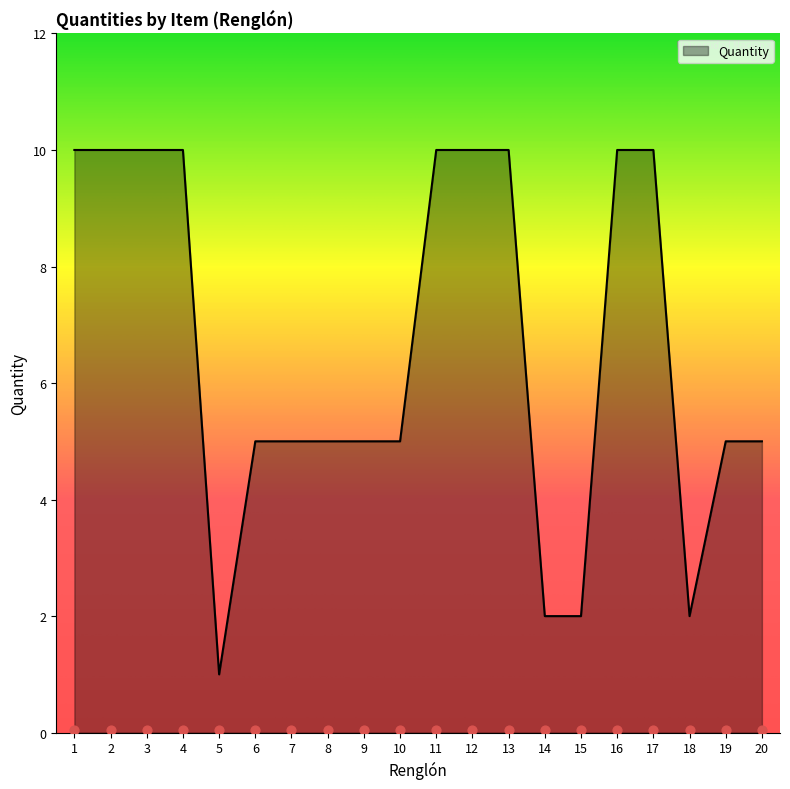

Between 2 and 4, which is larger?

2